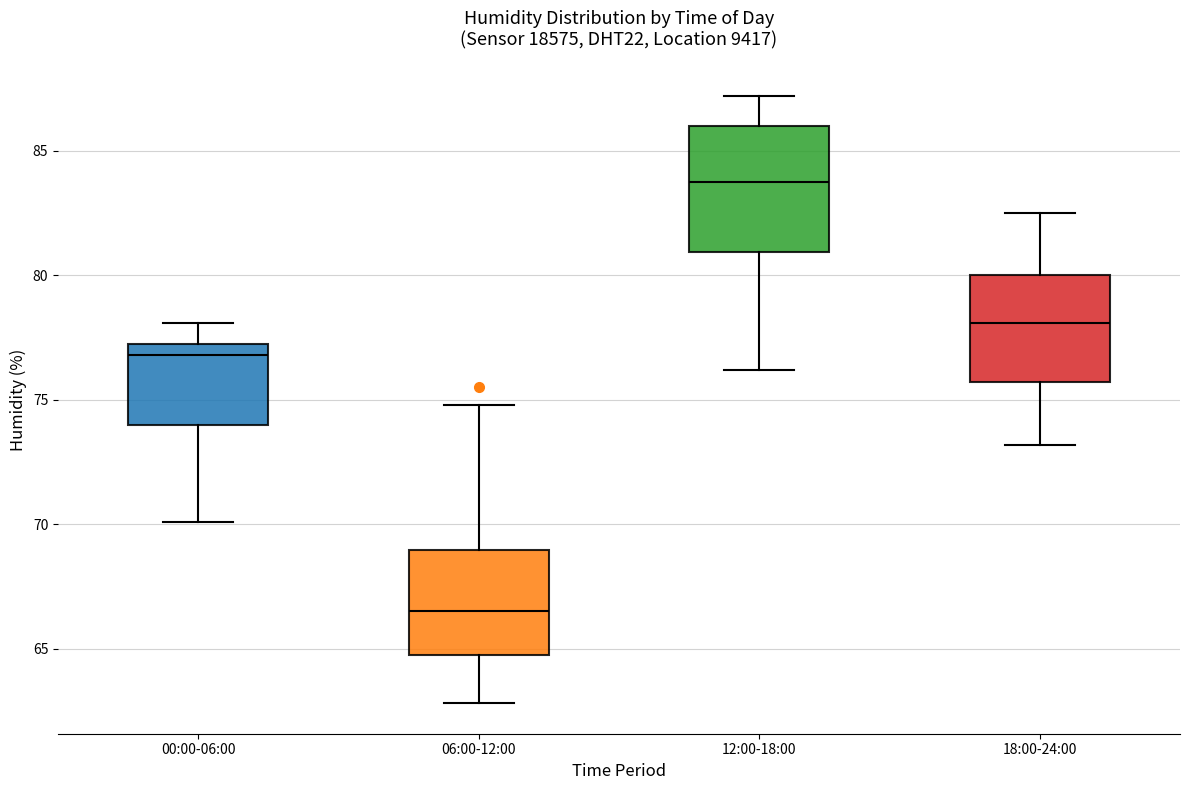

Which box's median line is the highest?

12:00-18:00